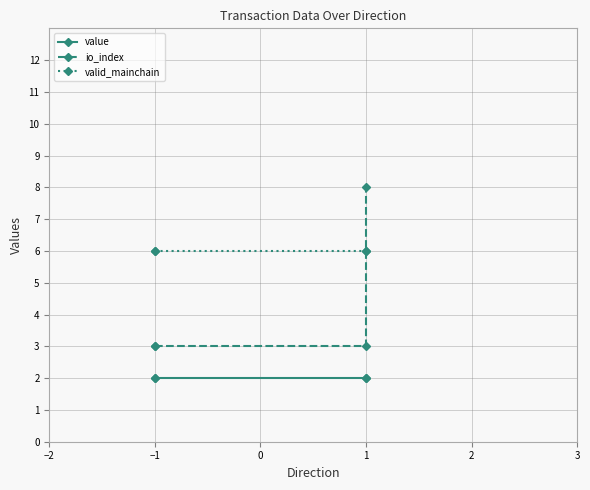

Is this an area chart (filled region under the line)?

No